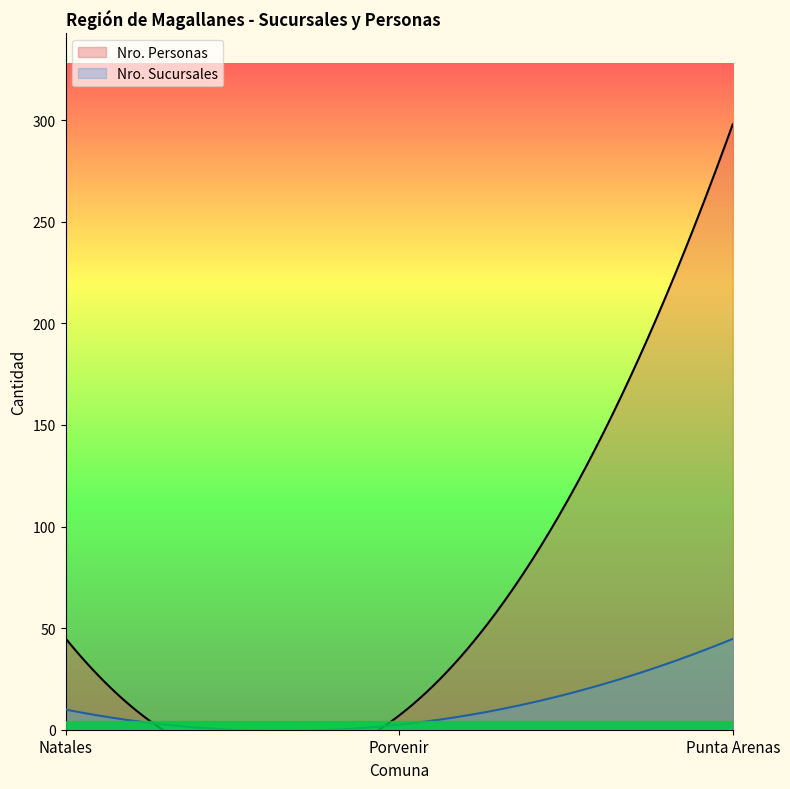

Which series has the largest total across all categories?

Nro. Personas